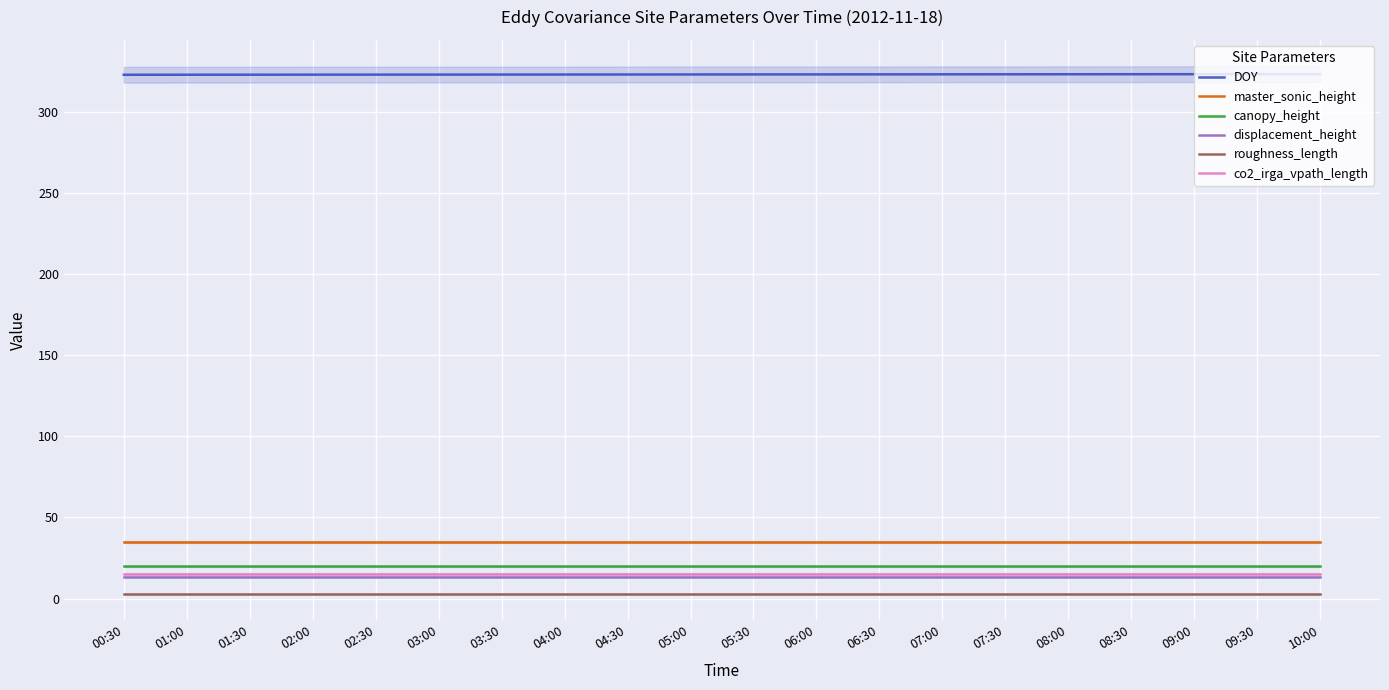

List the series in order of their peak value, highest first.

DOY, master_sonic_height, canopy_height, co2_irga_vpath_length, displacement_height, roughness_length